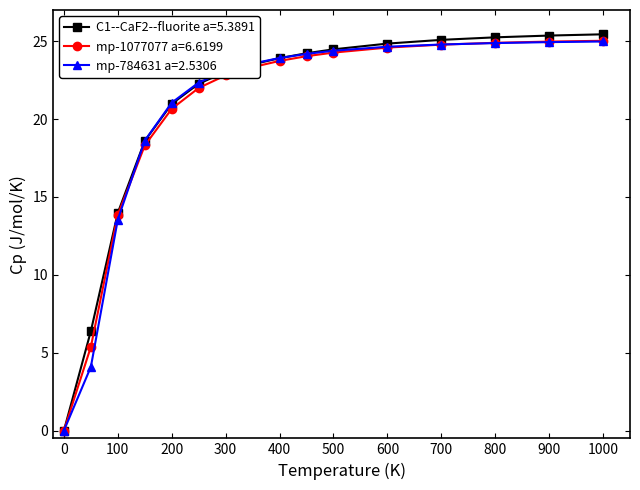

What is the greatest value displayed?

25.4